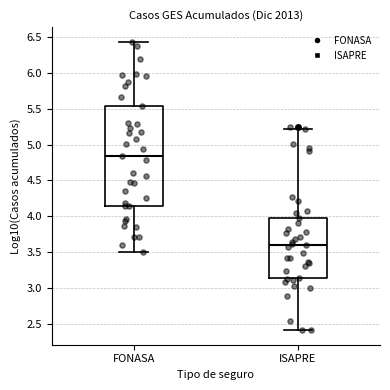

Which box's median line is the lowest?

ISAPRE